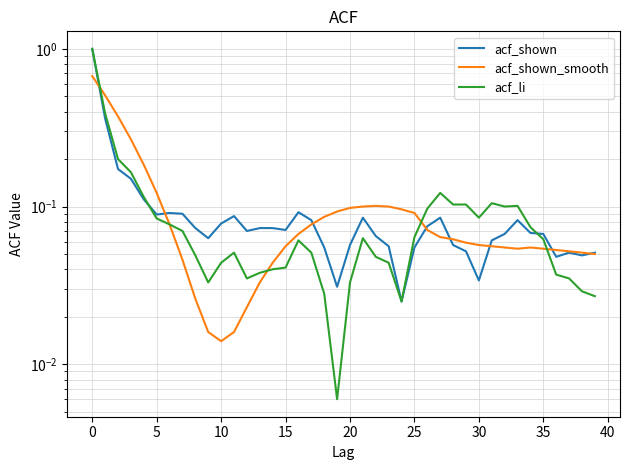

What is the highest value of the acf_shown_smooth series?

0.7